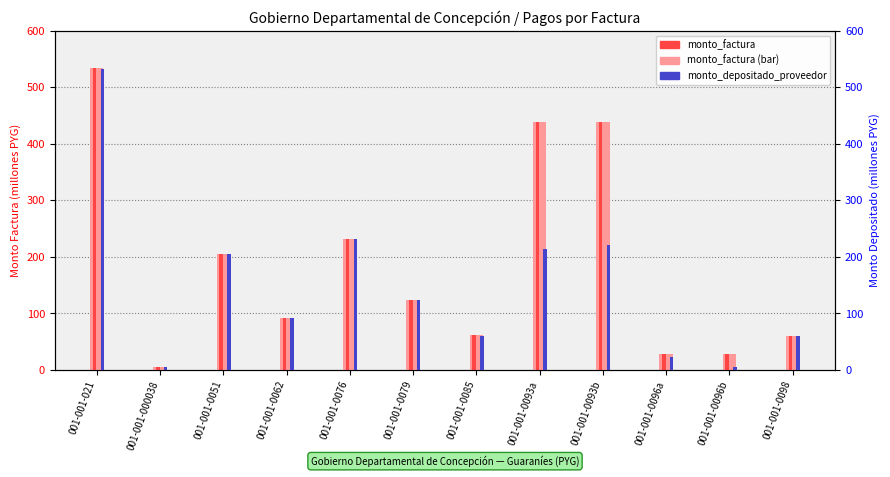

What is the smallest value displayed?

4.7